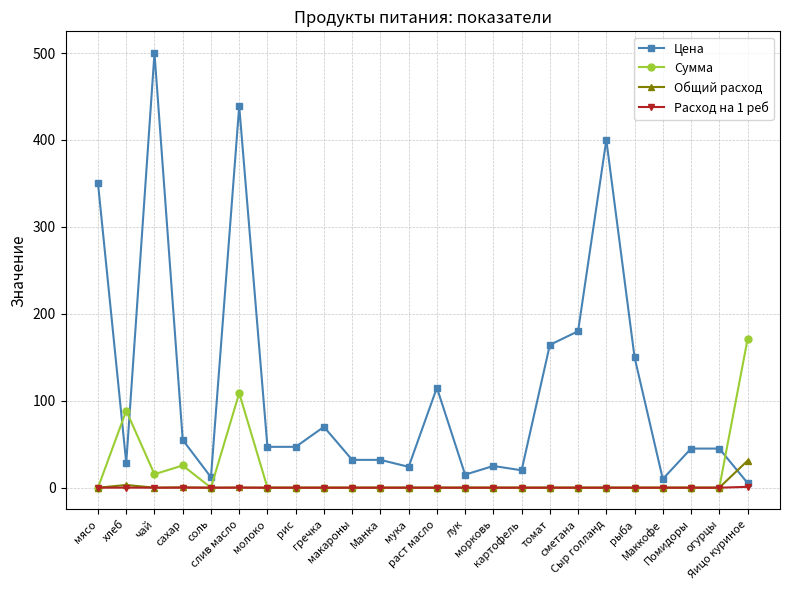

What is the value of the Сумма point at the 24th from the left?

170.5